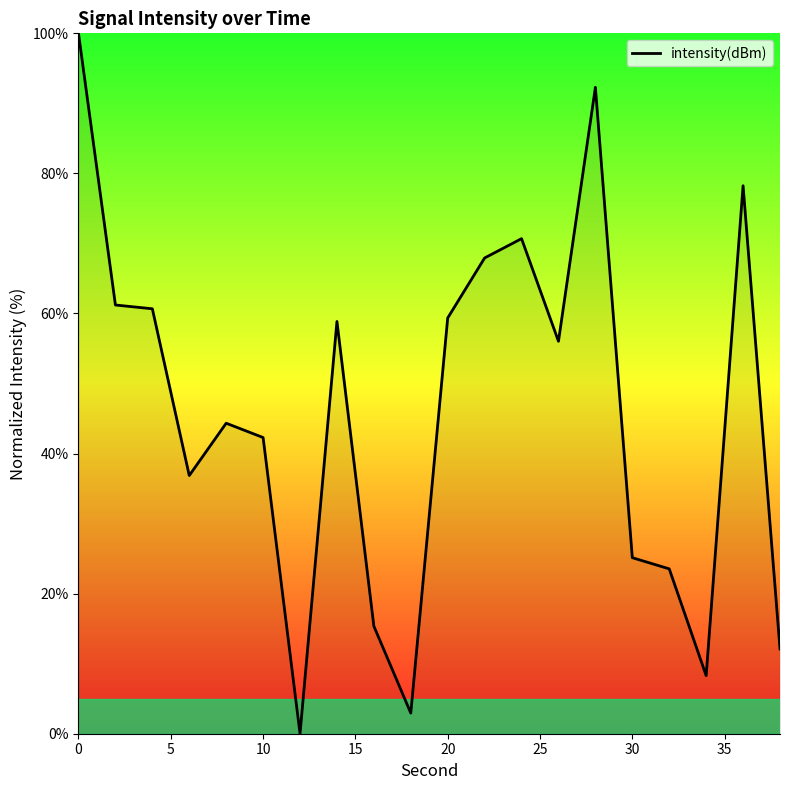

What is the greatest value displayed?

100.0